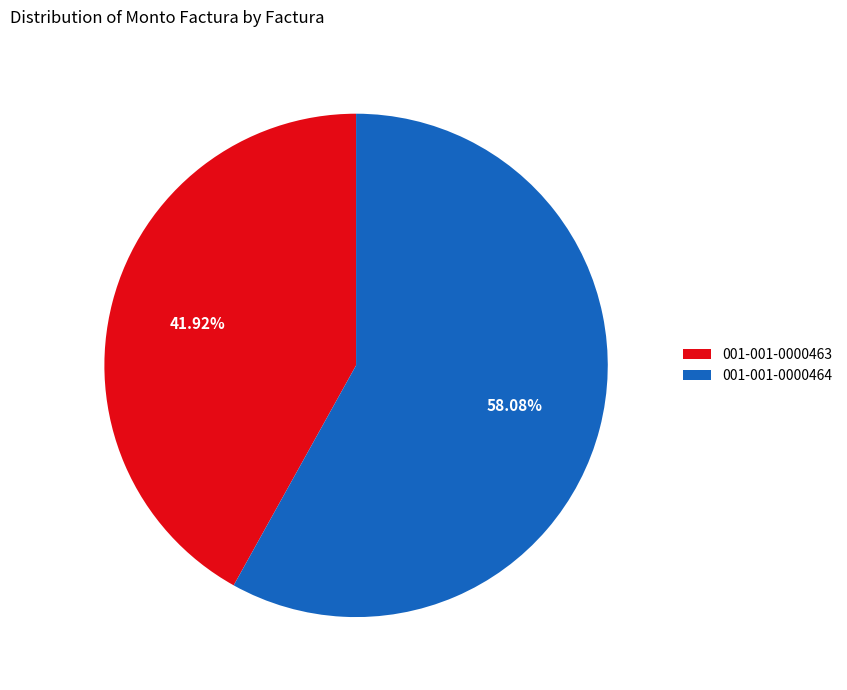

What percentage is the 001-001-0000463 slice, to the nearest percent?

42%